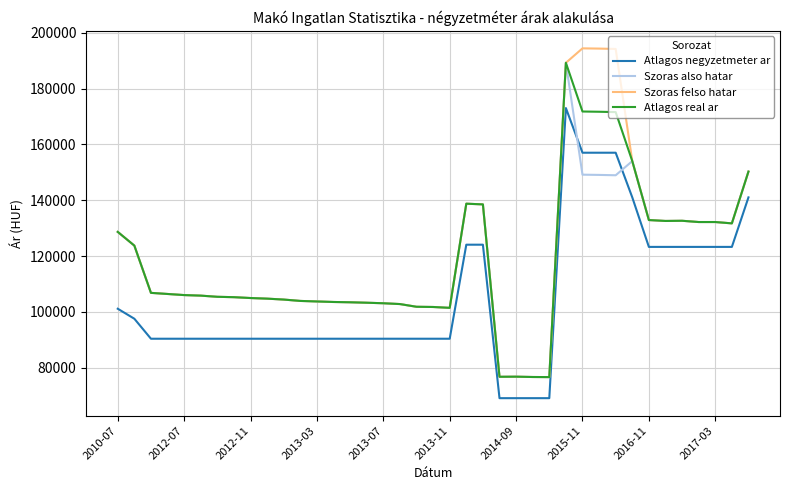

Which series has the widest spread of values?

Szoras felso hatar